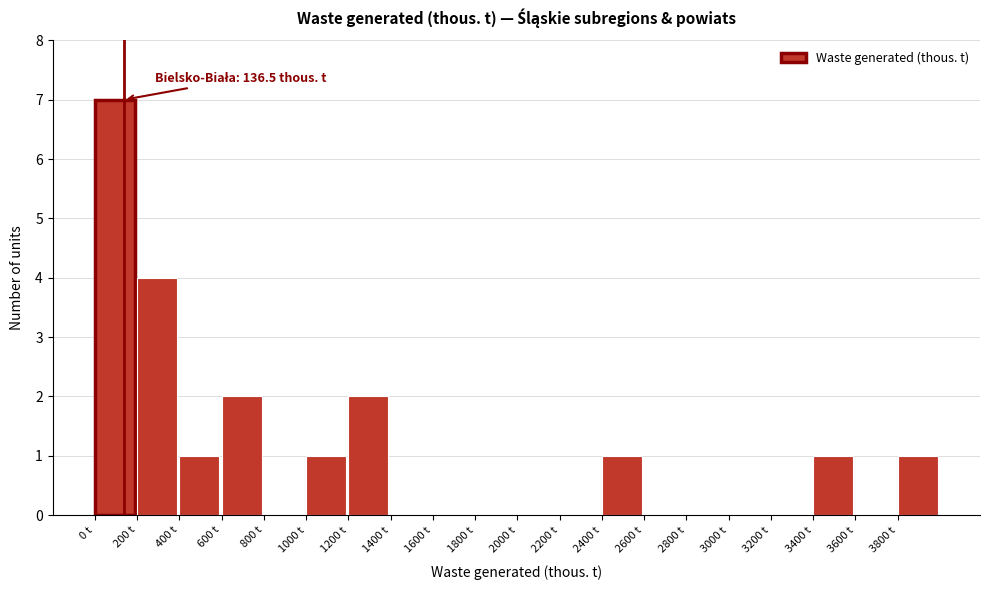

Which range on the x-axis has the tallest bar?

0 to 200